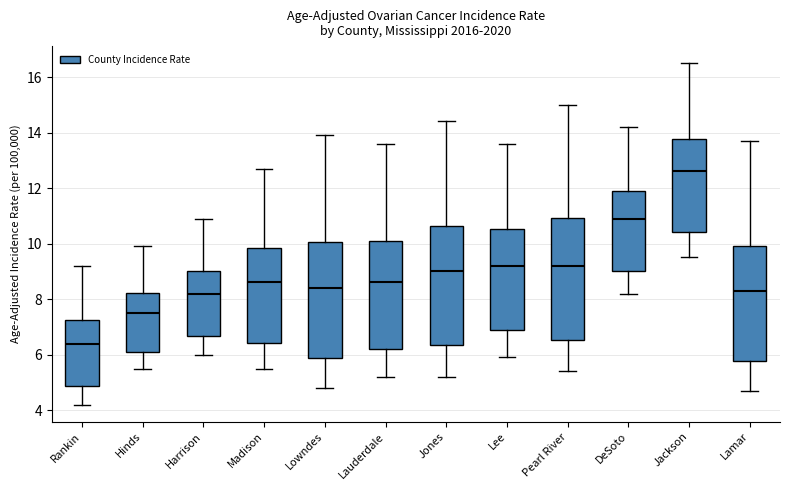

Where is the upper edge of the box for Lee on the y-axis? The values are not printed on the chart, so give them approximately, as read against the axis.

10.6